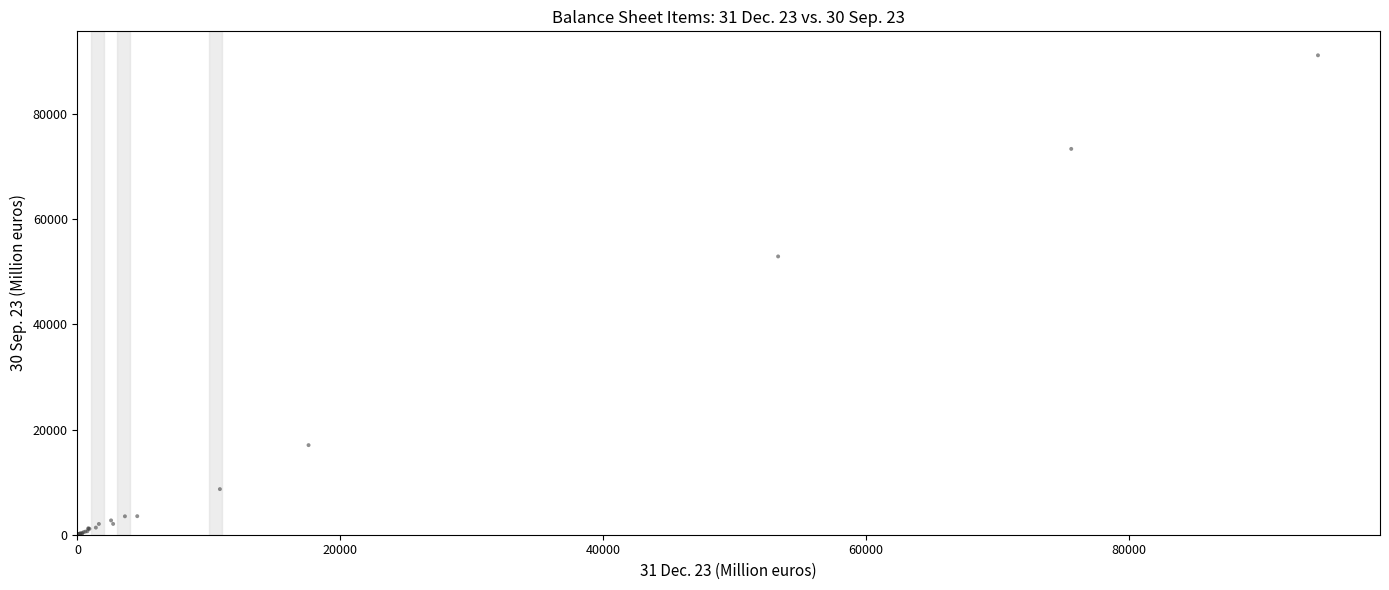

What Y value in the scatter plot is closest to 45584?

52921.3